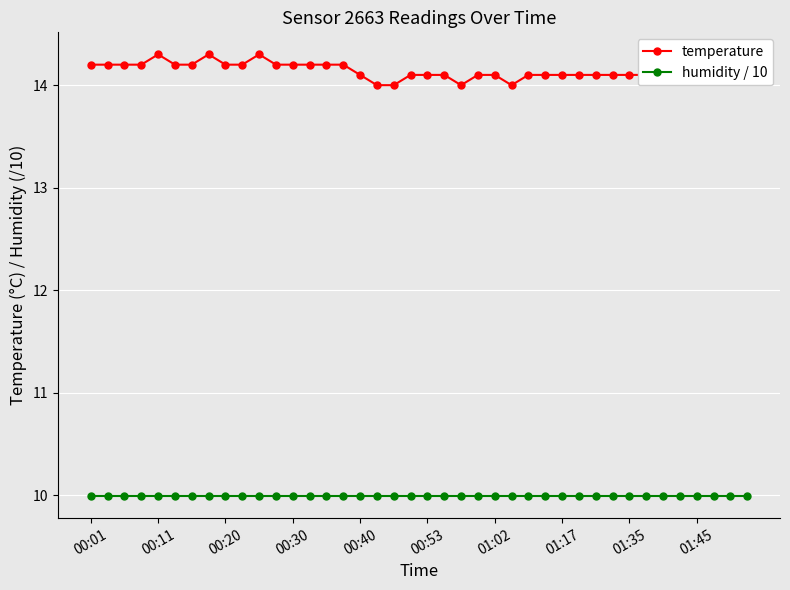

Which series has the largest total across all categories?

temperature